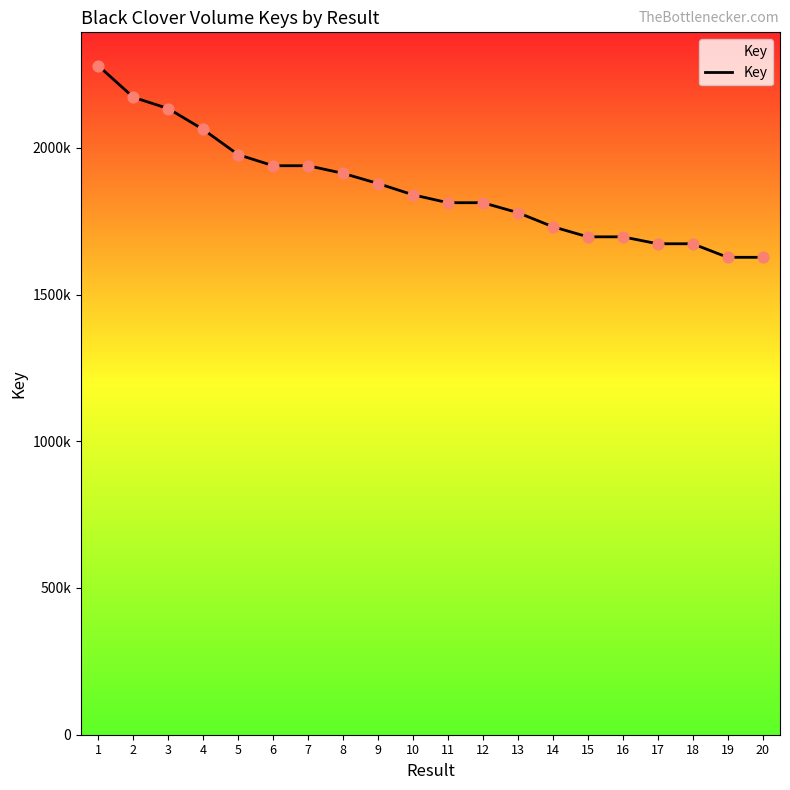

Approximately how many times larger is the value at 12 compared to 2?

0.8